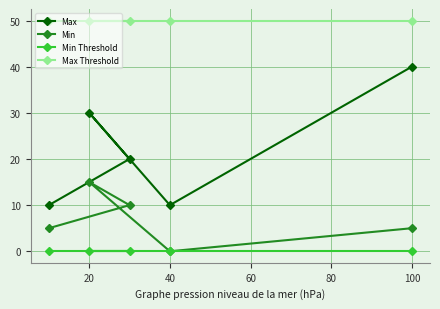

True or false: Max Threshold and Min Threshold intersect in this chart.

False